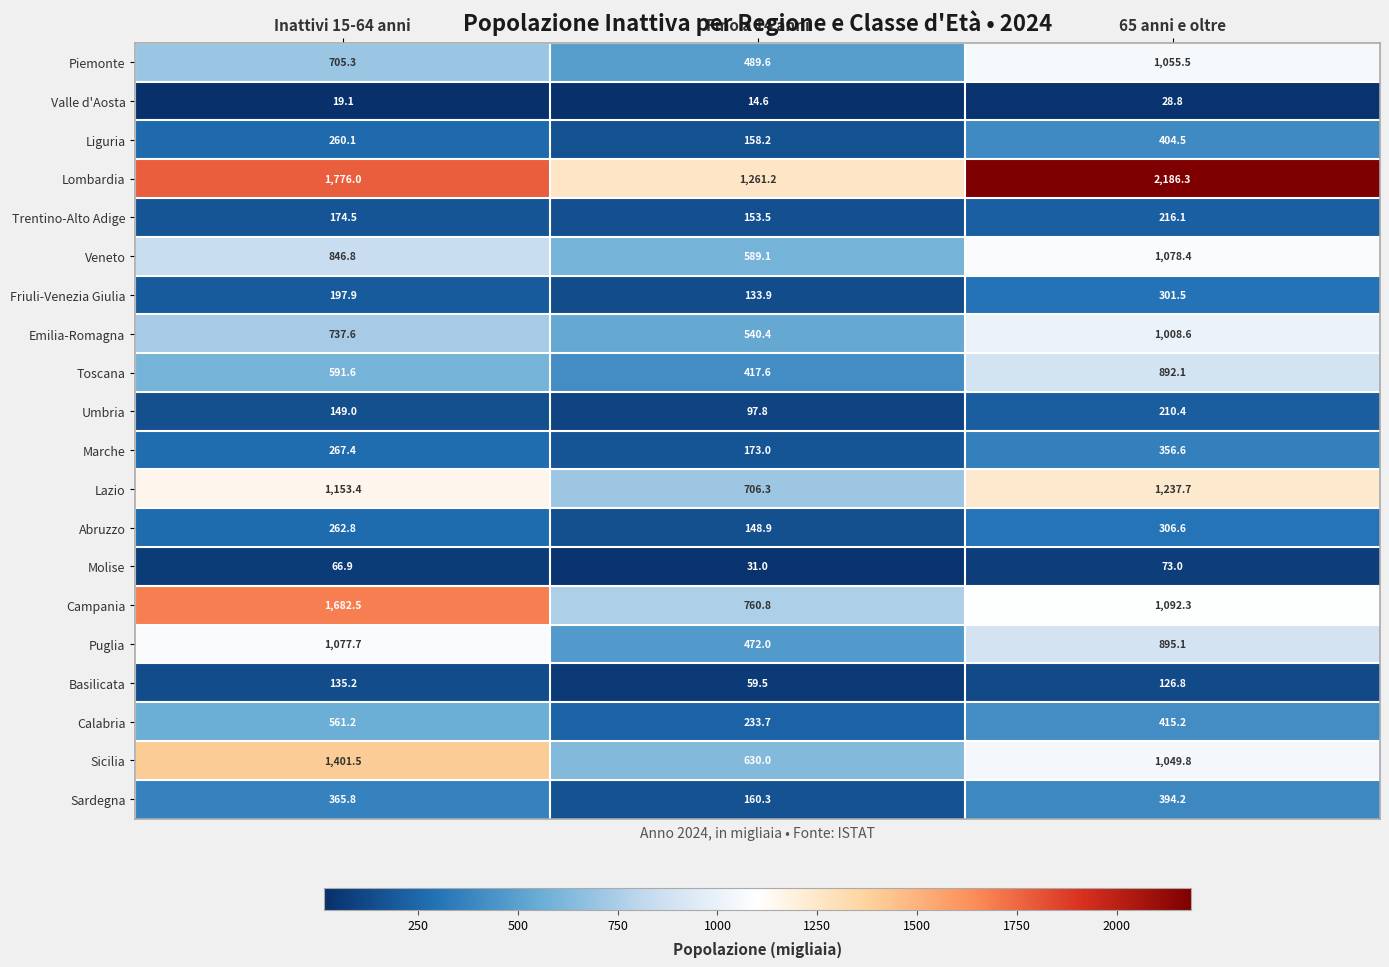

List the labels in order of Piemonte value, smallest first.

Fino a 14 anni, Inattivi 15-64 anni, 65 anni e oltre